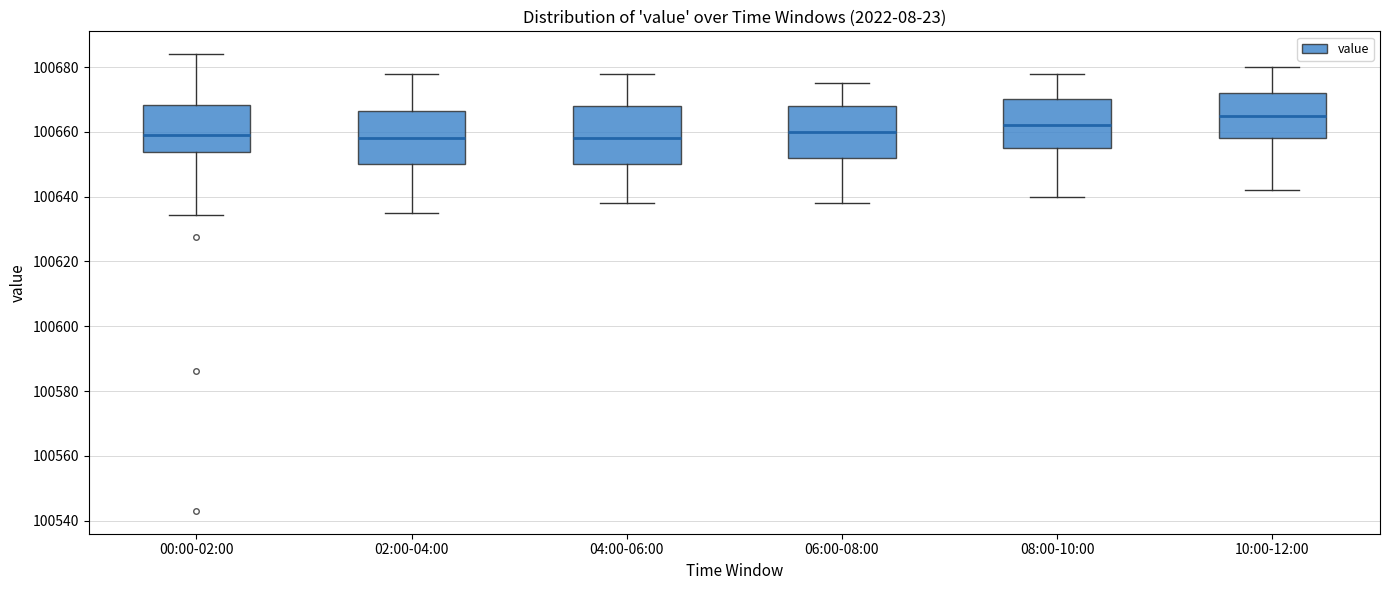

Reading left to right, read every box against the y-axis: the position of its median line, the range the box covers, and the ends of its whiskers. The values are not printed on the chart, so give them approximately, as read against the axis.

00:00-02:00: median 100660, box 100654 to 100668, whiskers 100634 to 100684
02:00-04:00: median 100658, box 100650 to 100666, whiskers 100636 to 100678
04:00-06:00: median 100658, box 100650 to 100668, whiskers 100638 to 100678
06:00-08:00: median 100660, box 100652 to 100668, whiskers 100638 to 100676
08:00-10:00: median 100662, box 100656 to 100670, whiskers 100640 to 100678
10:00-12:00: median 100666, box 100658 to 100672, whiskers 100642 to 100680